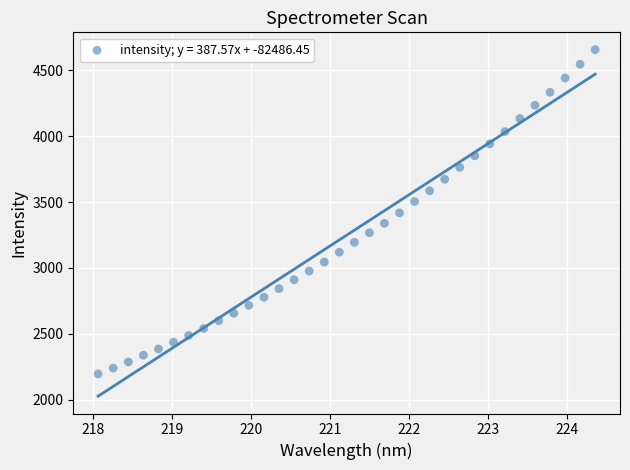

What is the range of Y values (max minus min)?

2459.4